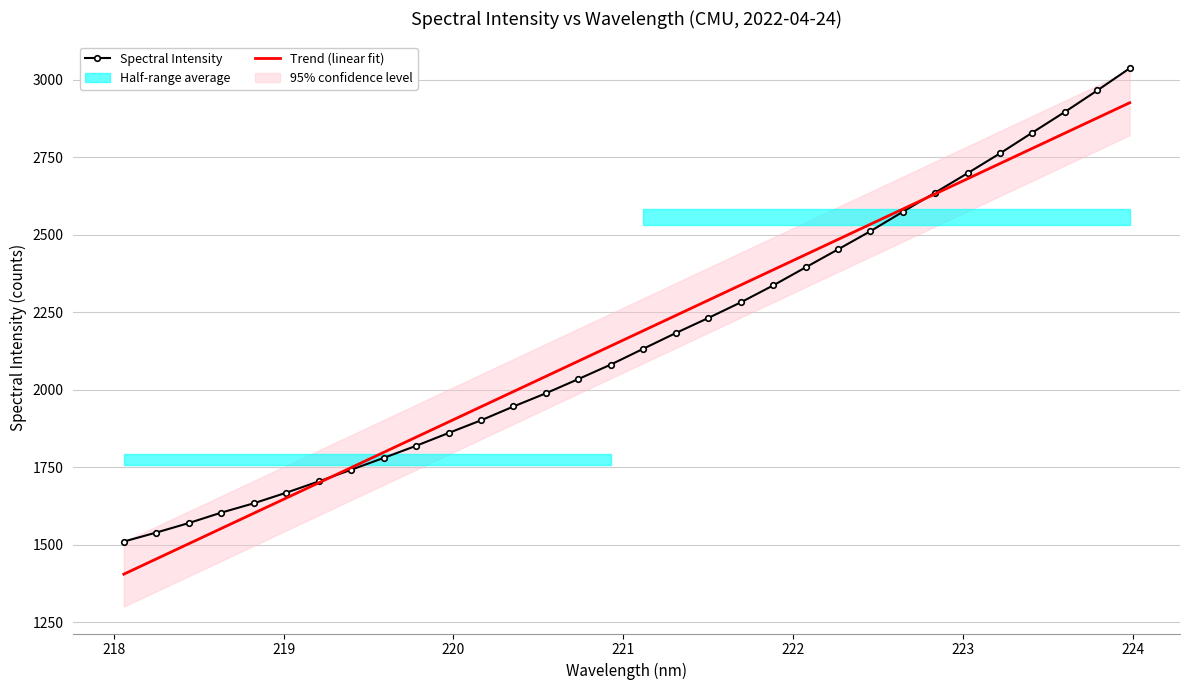

Which series ends up on top after the final intersection of Trend (linear fit) and Spectral Intensity?

Spectral Intensity